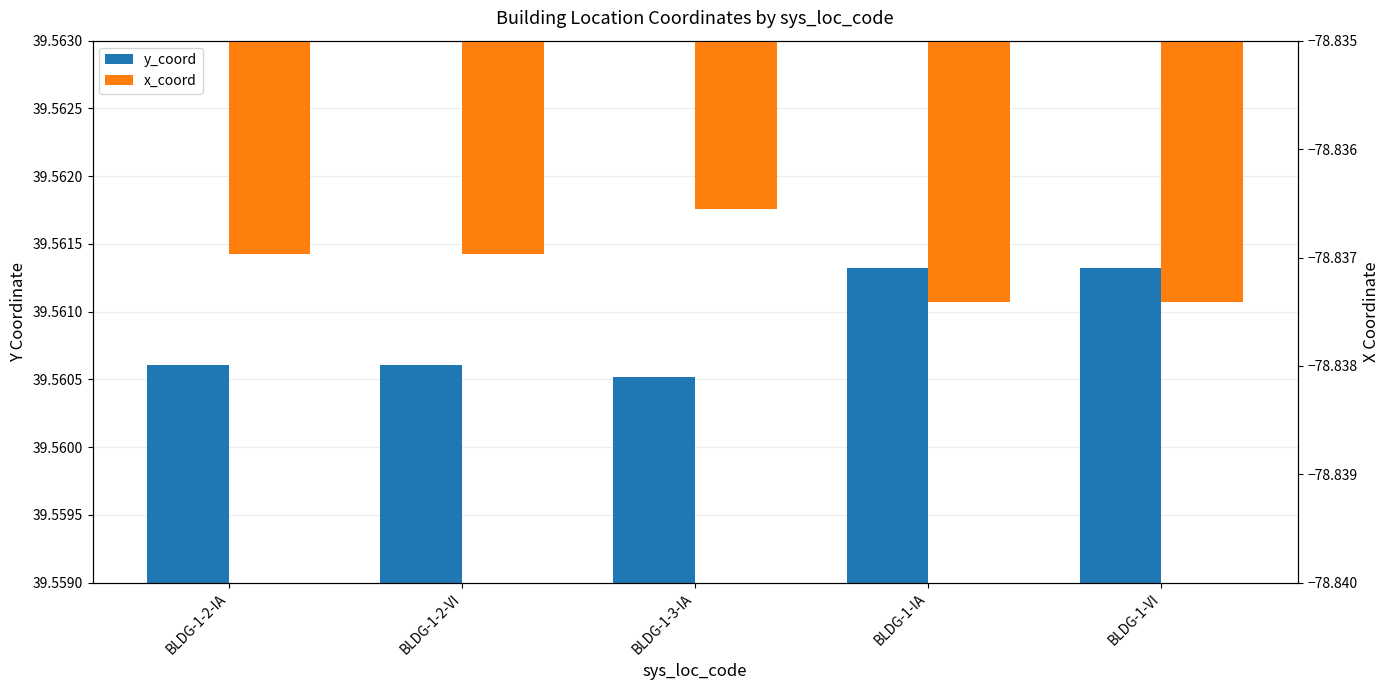

Reading left to right, what are all the values shown in this chart?

y_coord: BLDG-1-2-IA=39.6	BLDG-1-2-VI=39.6	BLDG-1-3-IA=39.6	BLDG-1-IA=39.6	BLDG-1-VI=39.6
x_coord: BLDG-1-2-IA=-78.8	BLDG-1-2-VI=-78.8	BLDG-1-3-IA=-78.8	BLDG-1-IA=-78.8	BLDG-1-VI=-78.8